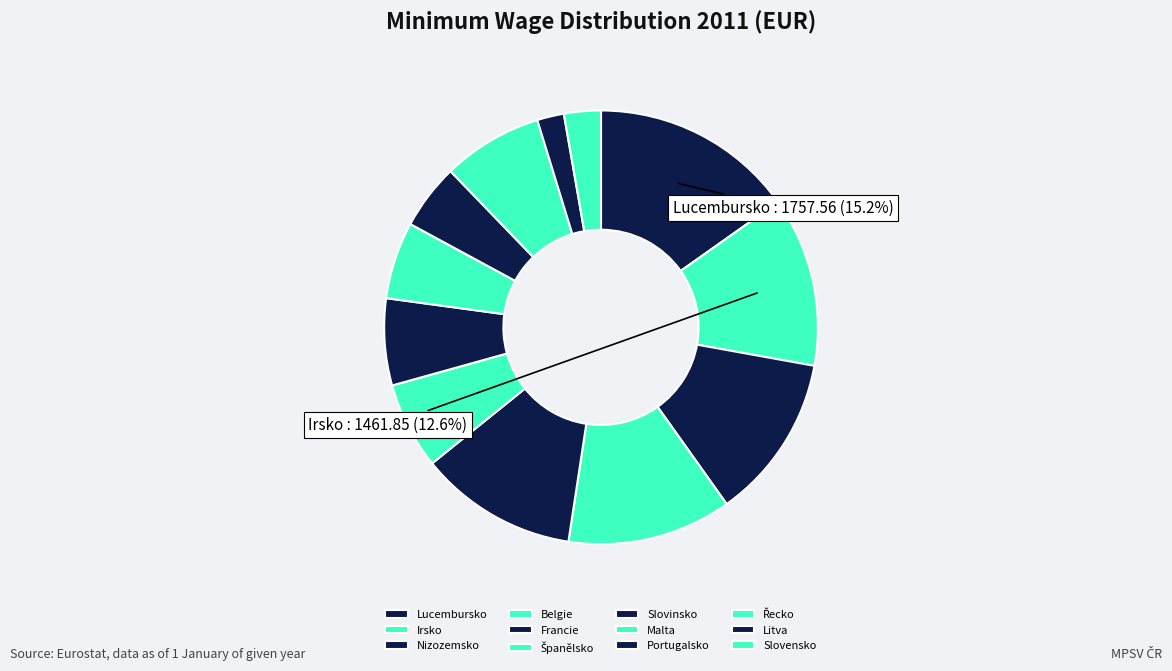

To the nearest percent, what is the difference between the largest and smallest slice percentages?

13%